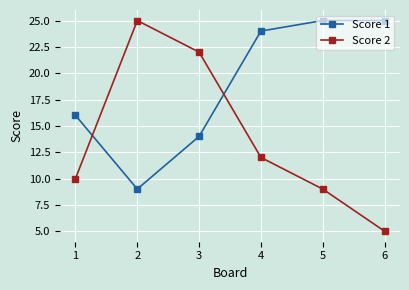

What is the difference between the highest and lowest values at 2?

16